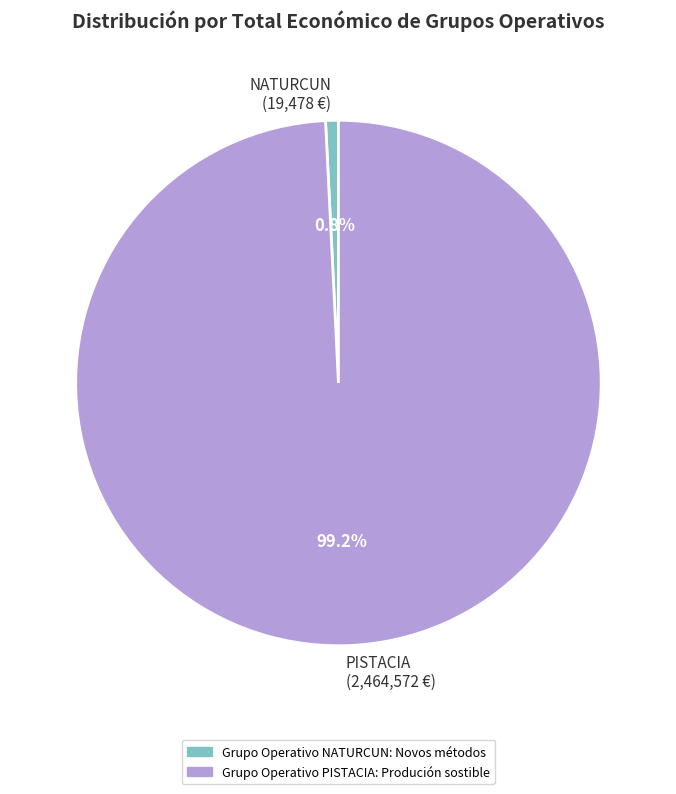

What percentage is NOT represented by PISTACIA (2,464,572 €)?

0.8%